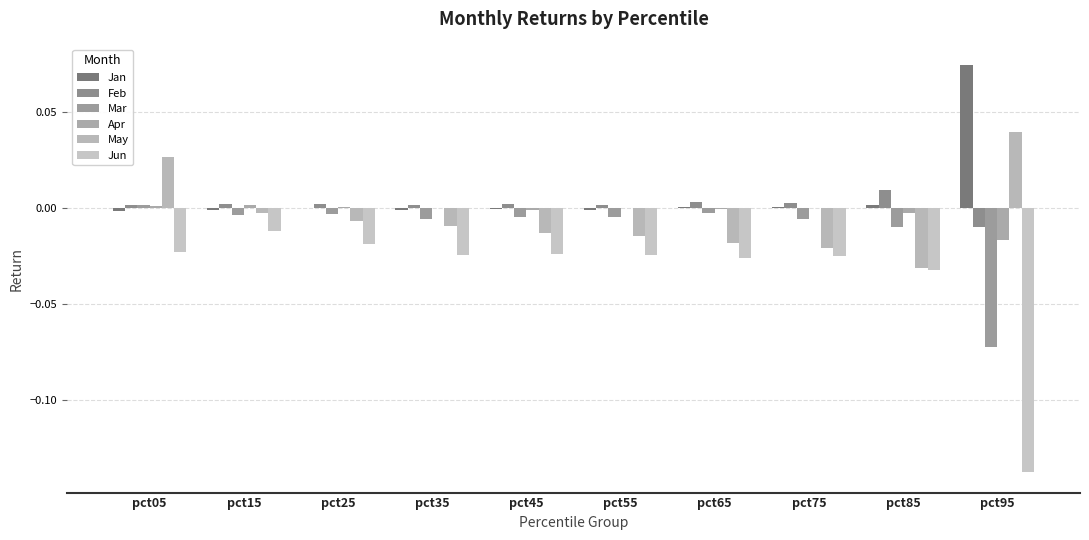

At which label does May reach its minimum?

pct85